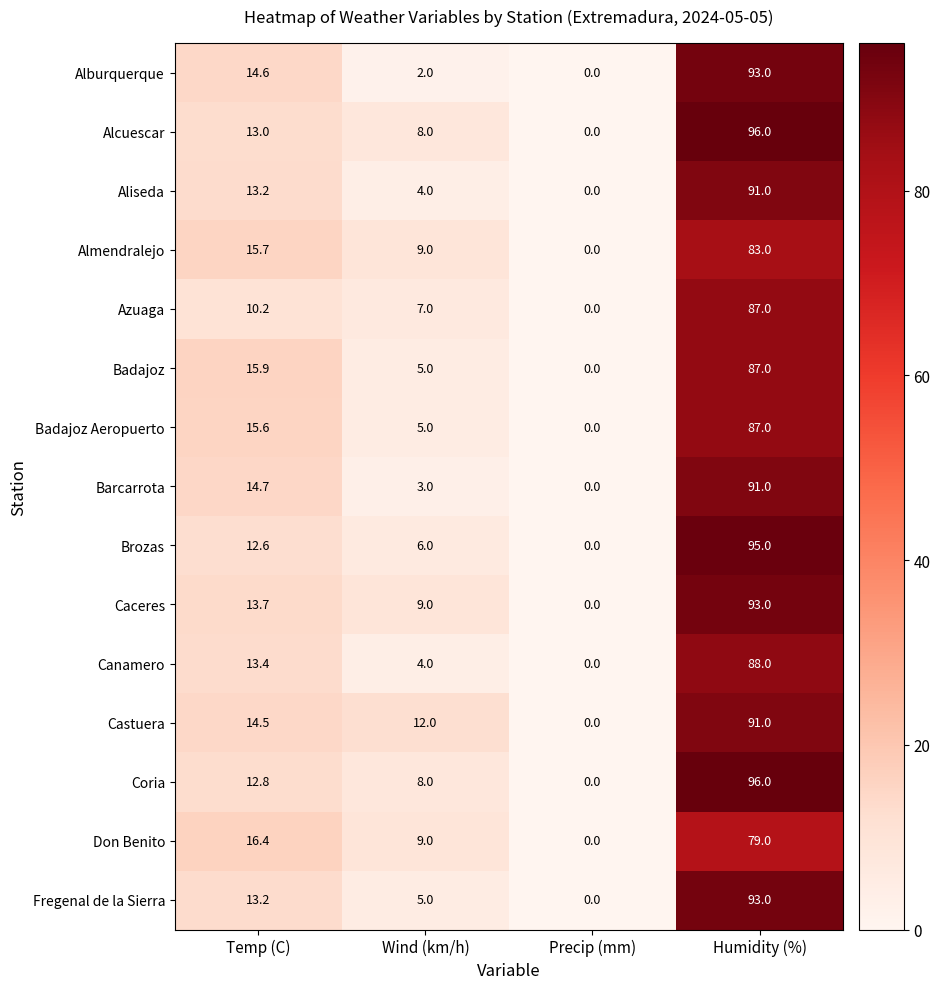

What is the average value of the Canamero series?

26.4